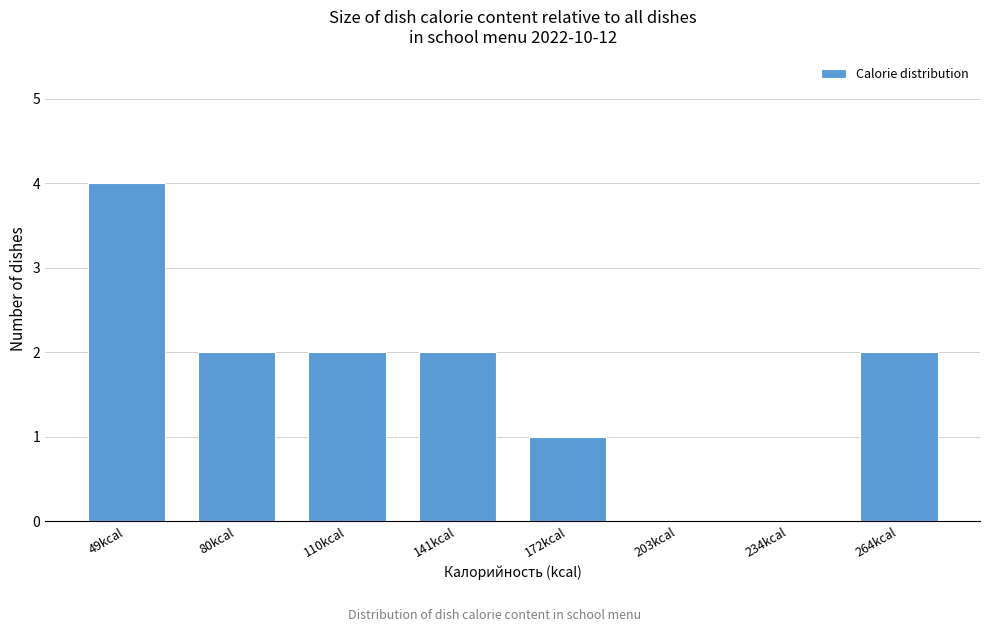

Reading right to left, what are all the values shown in this chart?

264kcal=2	234kcal=0	203kcal=0	172kcal=1	141kcal=2	110kcal=2	80kcal=2	49kcal=4